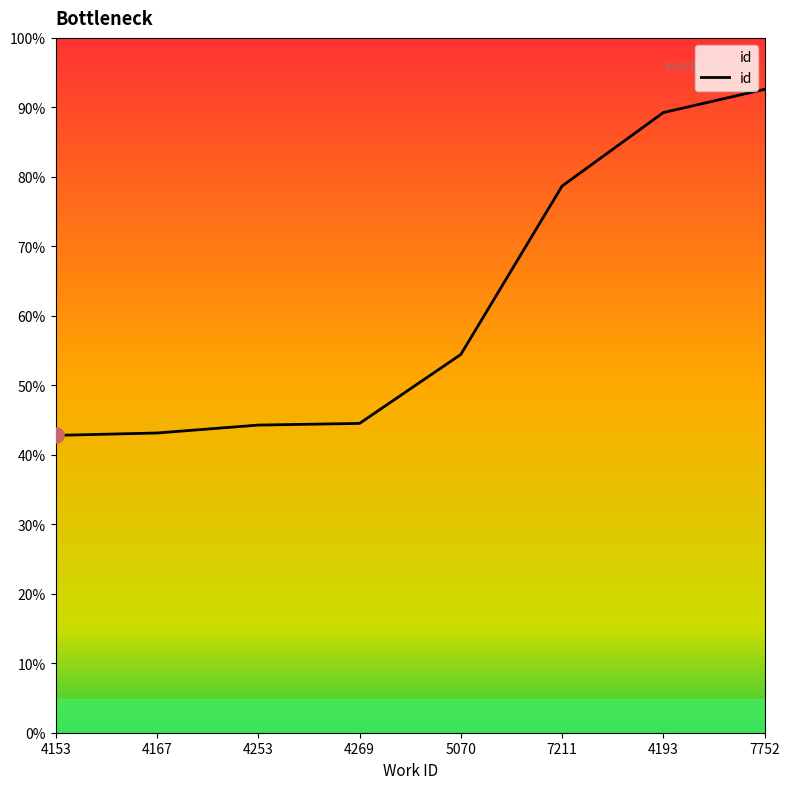

Is this an area chart (filled region under the line)?

Yes